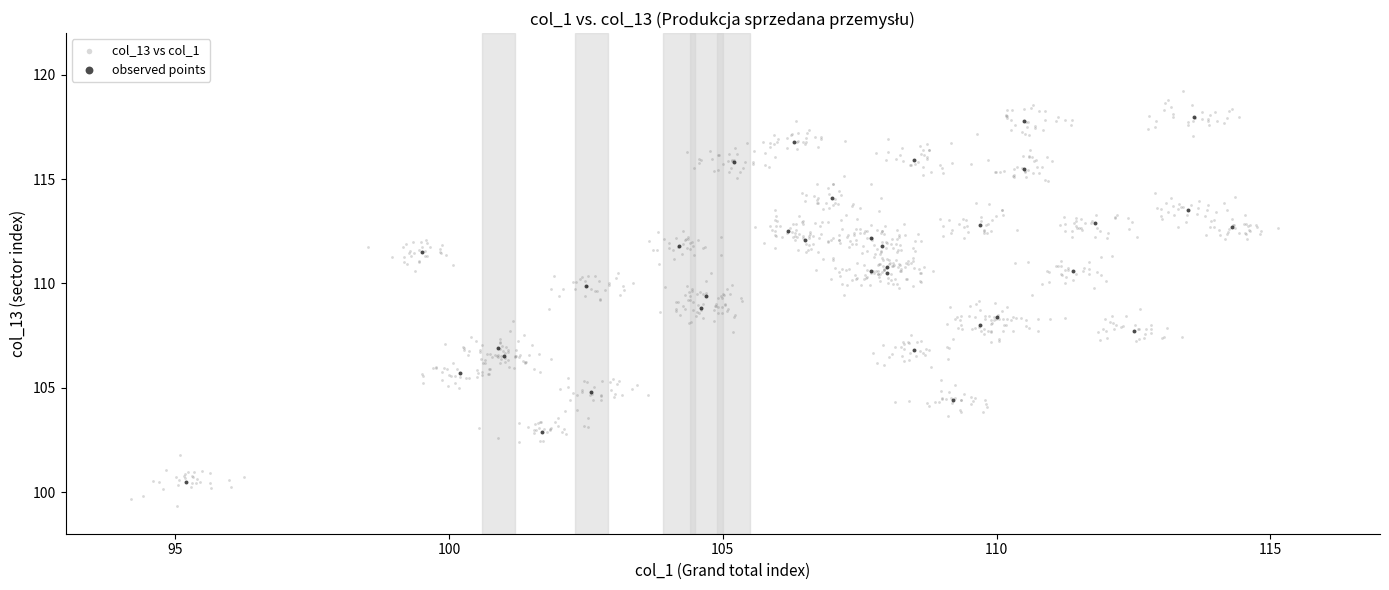

Which series reaches the maximum Y coordinate?

col_13 vs col_1